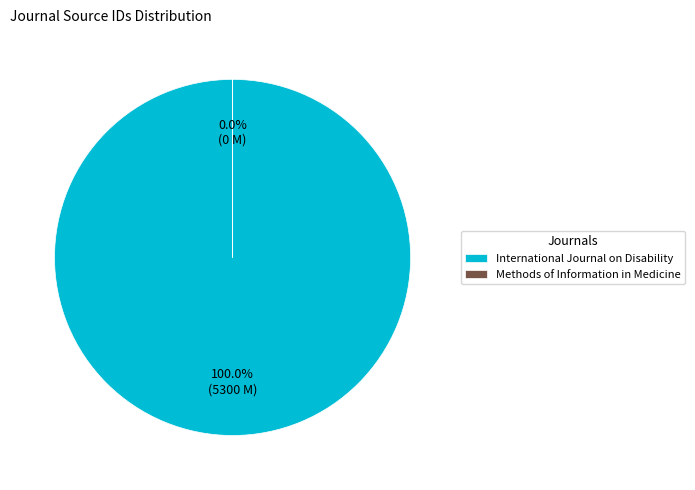

To the nearest percent, what is the combined percentage of Methods of Information in Medicine and International Journal on Disability?

100%